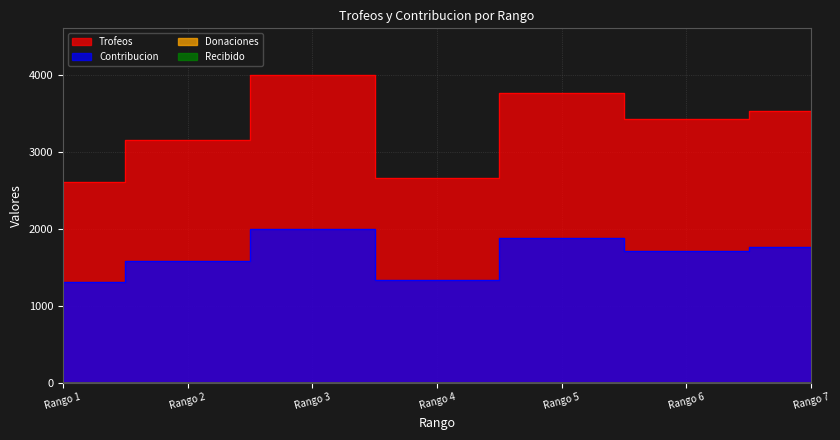

At Rango 5, list the series in order from smallest to largest.

Contribucion, Trofeos